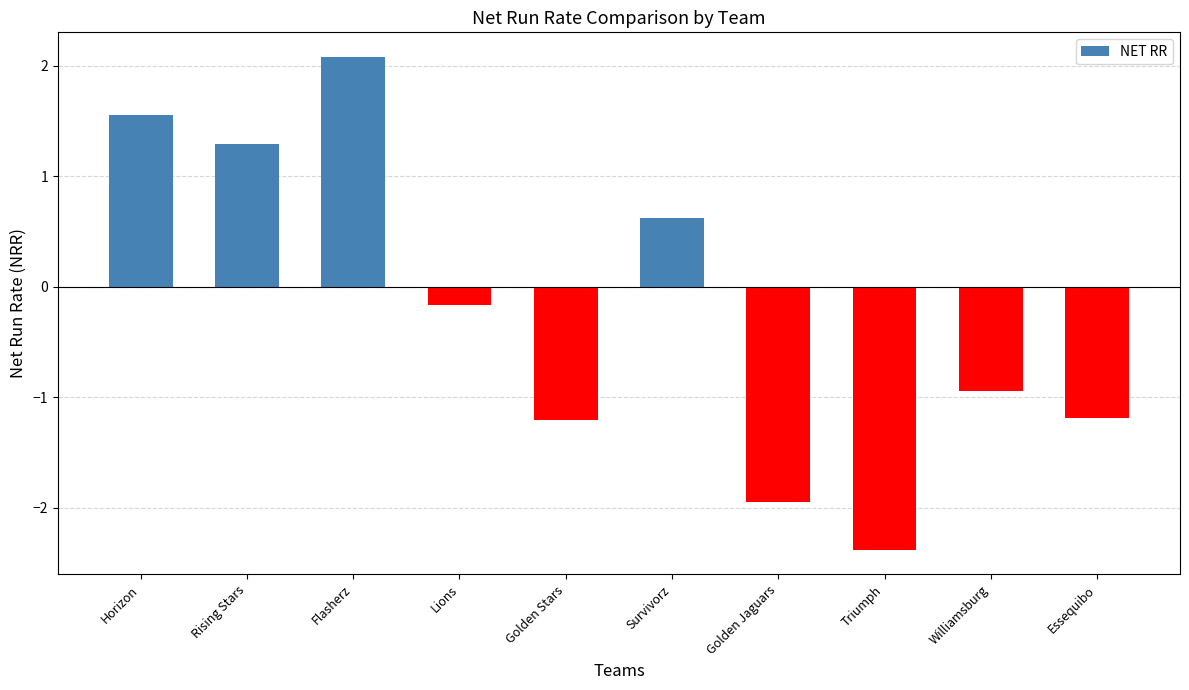

What is the sum of the values at Golden Stars and Triumph?

-3.6